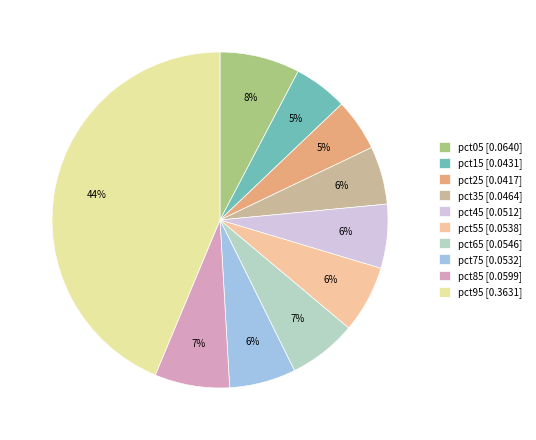

What percentage is the pct85 slice, to the nearest percent?

7%